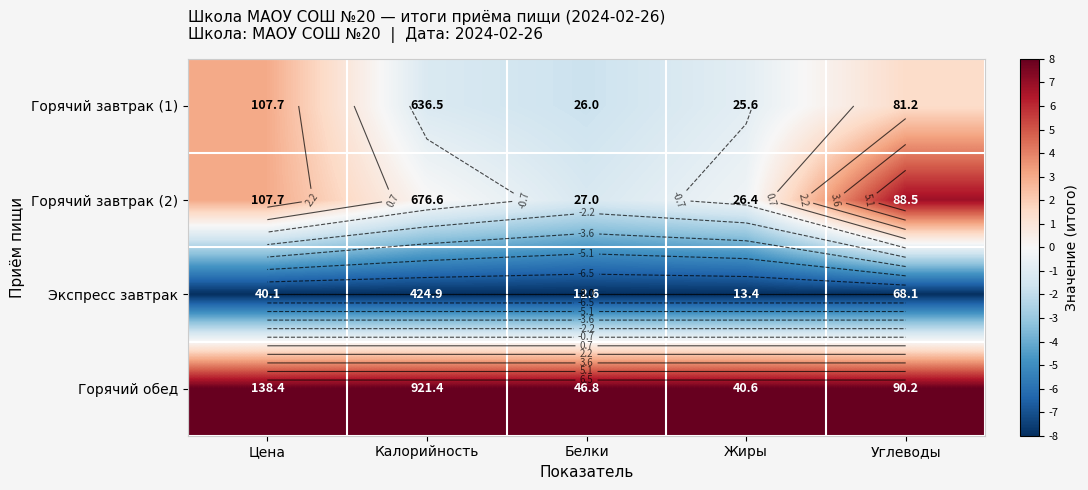

Which series changed the most between Жиры and Углеводы?

Горячий завтрак (2)